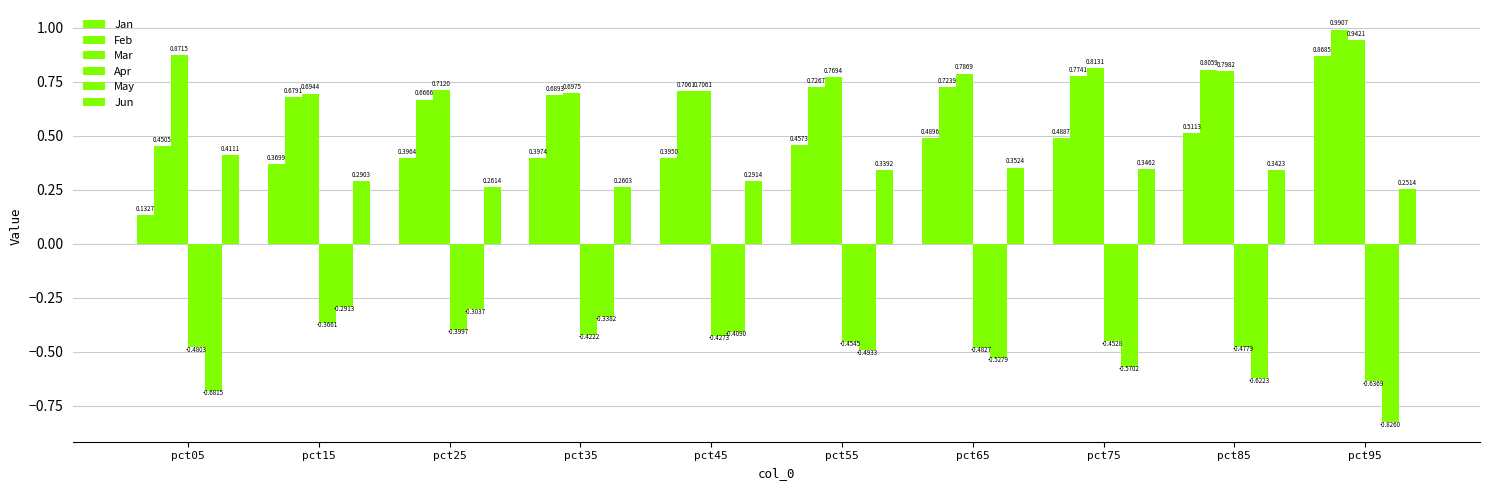

Reading left to right, transcribe all the data shown in this chart.

Jan: 0.1	0.4	0.4	0.4	0.4	0.5	0.5	0.5	0.5	0.9
Feb: 0.5	0.7	0.7	0.7	0.7	0.7	0.7	0.8	0.8	1.0
Mar: 0.9	0.7	0.7	0.7	0.7	0.8	0.8	0.8	0.8	0.9
Apr: -0.5	-0.4	-0.4	-0.4	-0.4	-0.5	-0.5	-0.5	-0.5	-0.6
May: -0.7	-0.3	-0.3	-0.3	-0.4	-0.5	-0.5	-0.6	-0.6	-0.8
Jun: 0.4	0.3	0.3	0.3	0.3	0.3	0.4	0.3	0.3	0.3